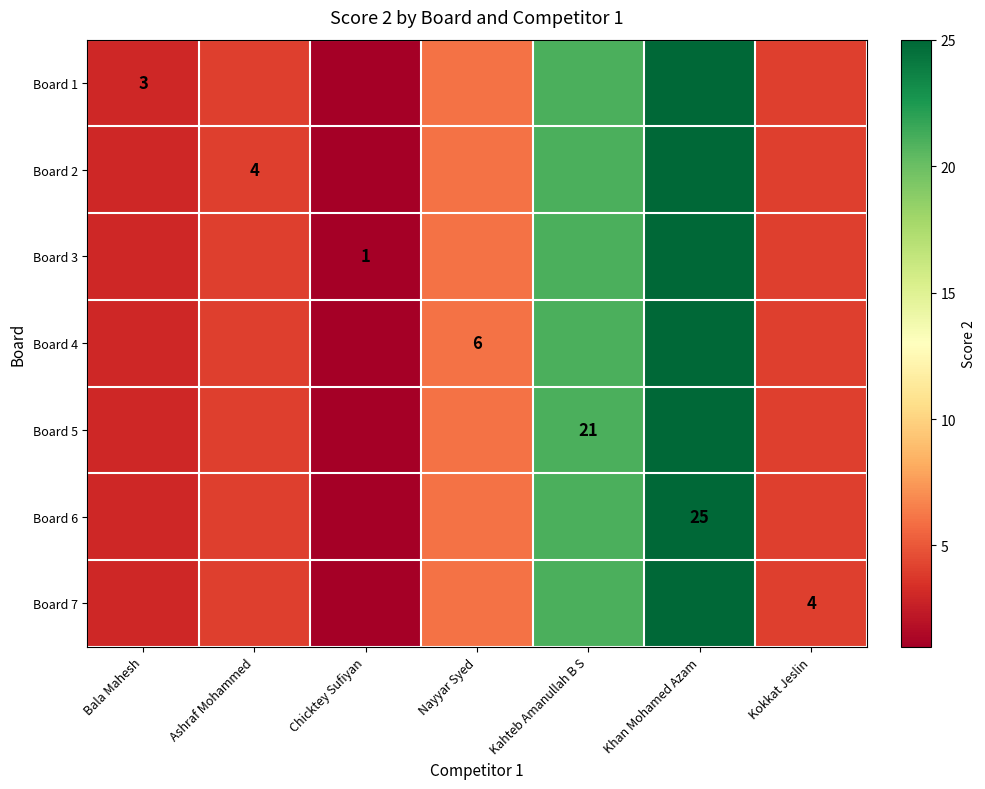

What is the average value of the Board 2 series?

9